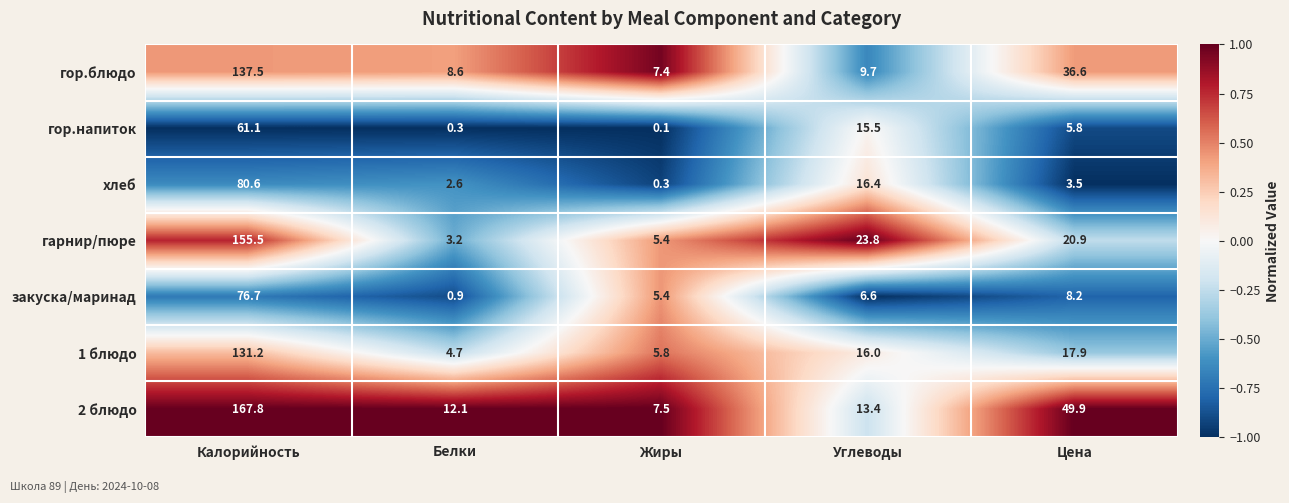

How many data points does each series have?

5